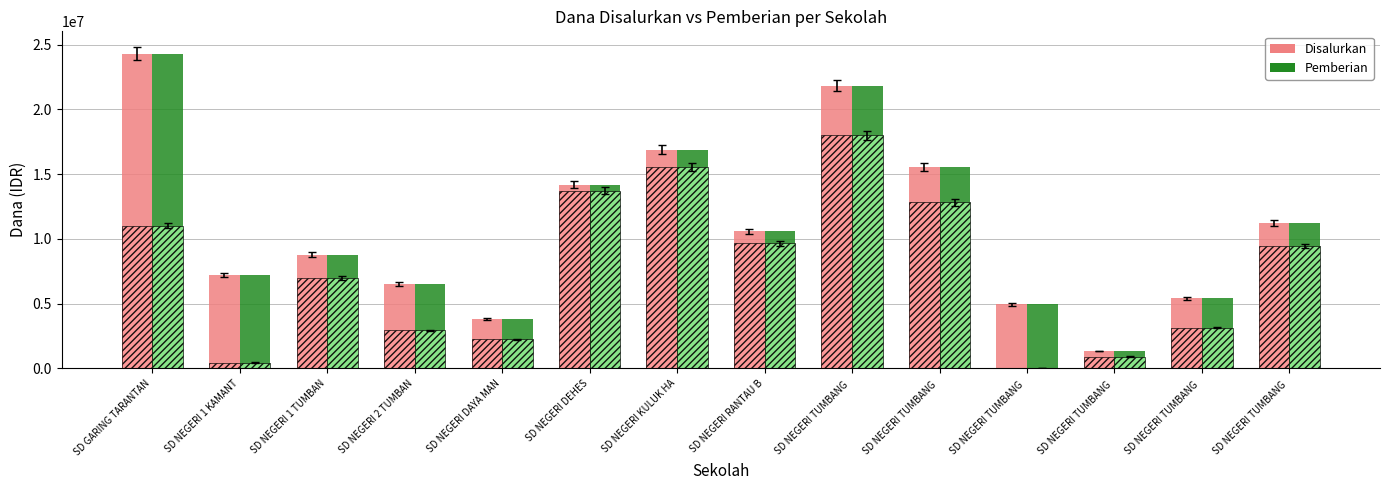

What is the total value across all series at SD NEGERI TUMBANG ?

43650000